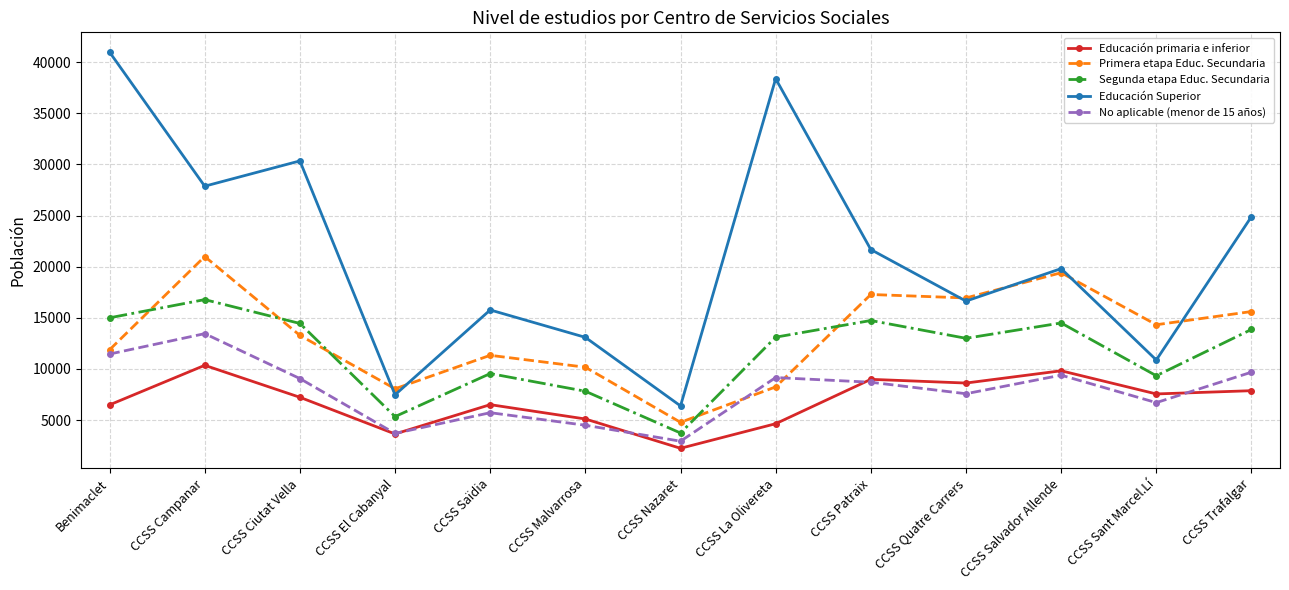

True or false: Educación Superior and No aplicable (menor de 15 años) intersect in this chart.

False